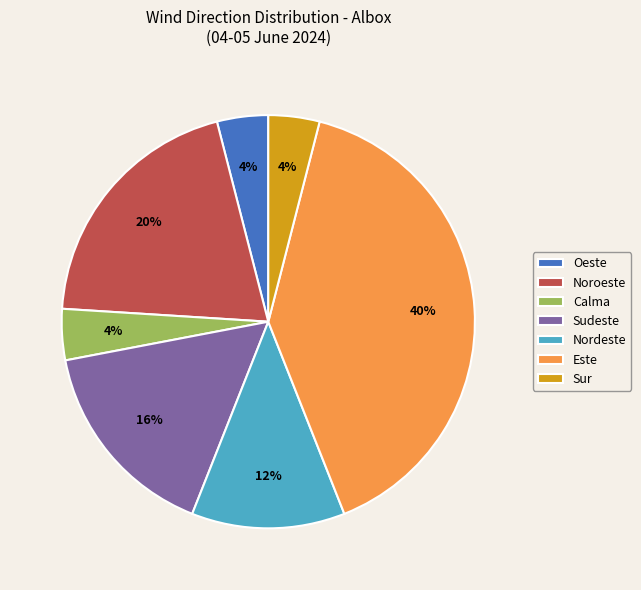

Is there any slice that represents more than half of the pie?

No